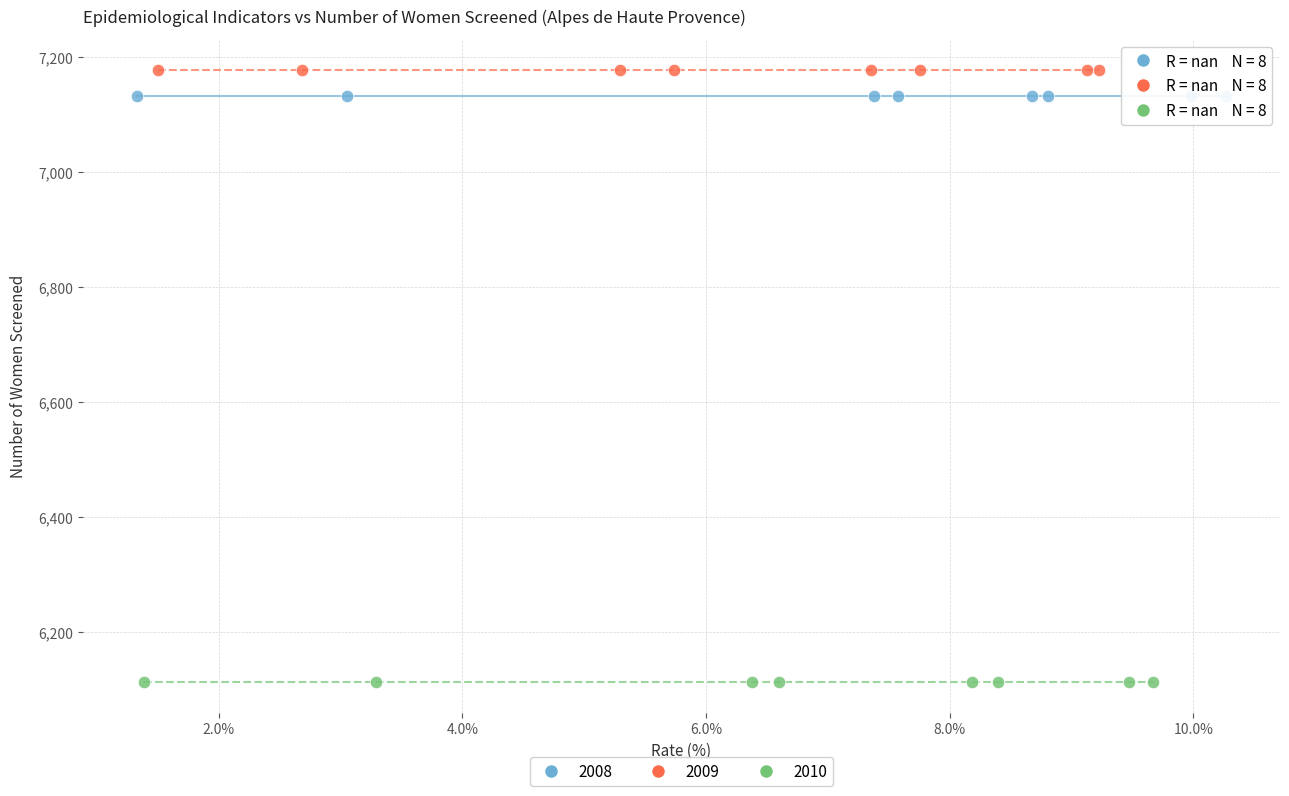

Which series contains the lowest Y value?

2010